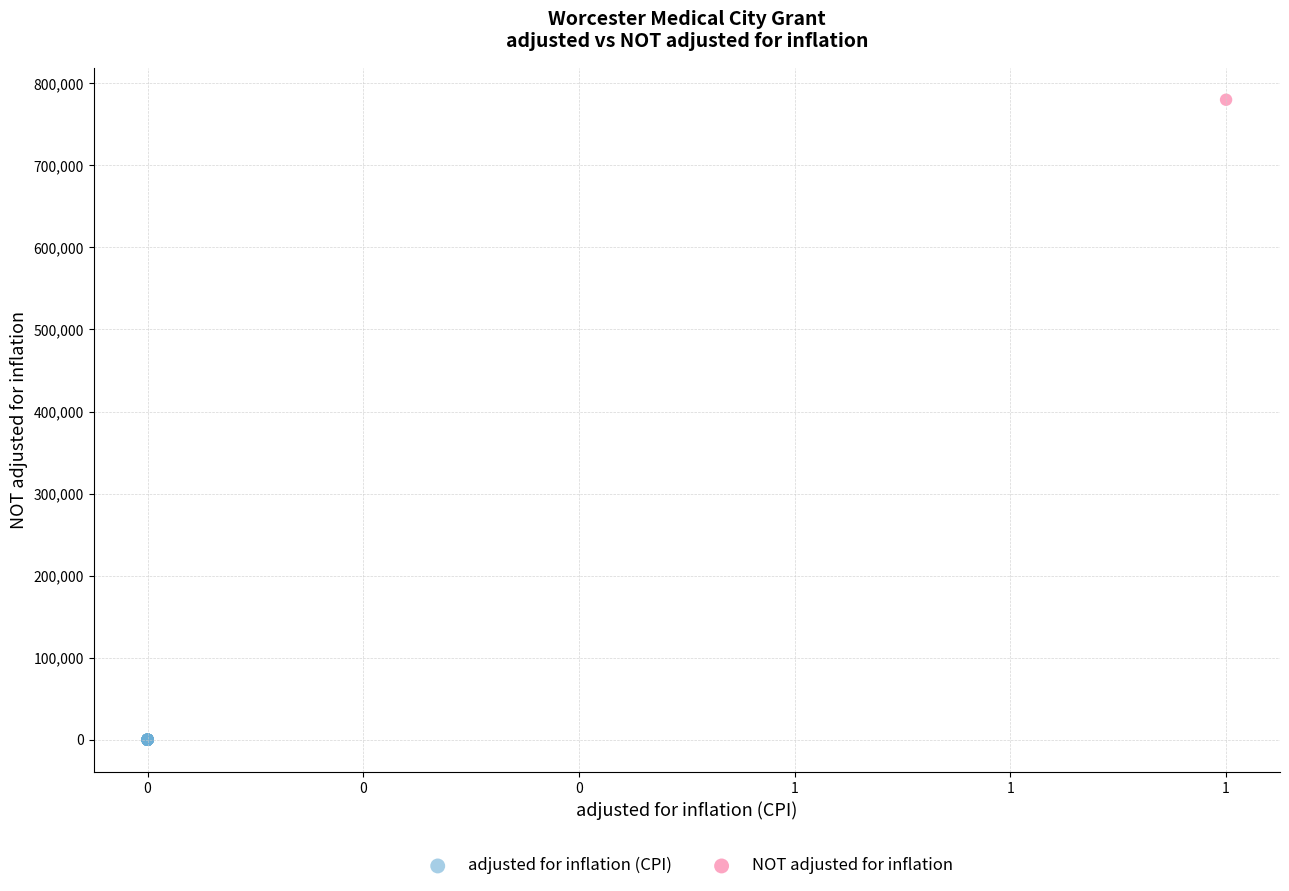

What are all the series names shown in the legend?

adjusted for inflation (CPI), NOT adjusted for inflation